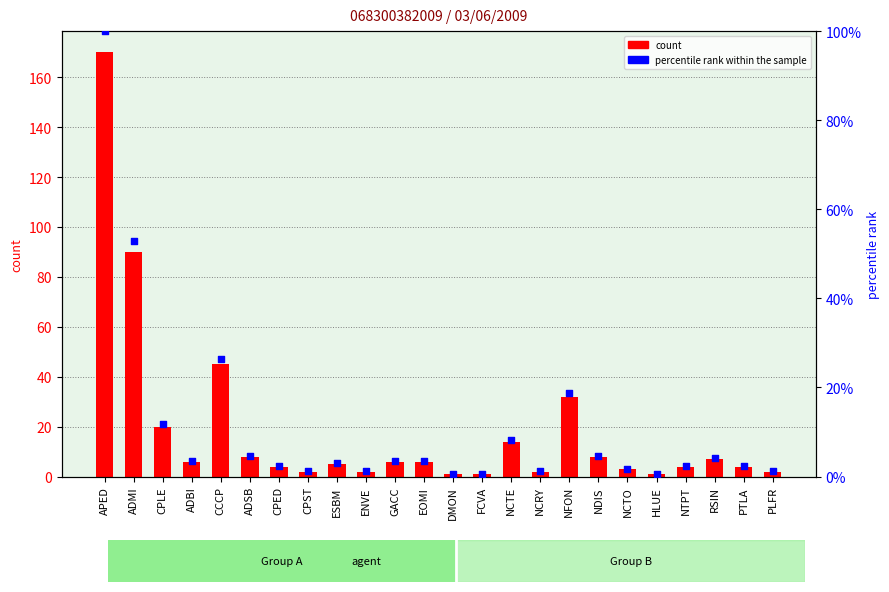

What are all the series names shown in the legend?

count, percentile rank within the sample